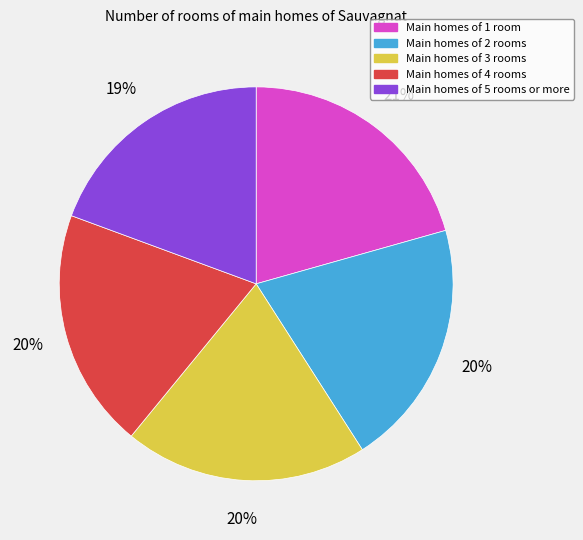

Count the number of slices in the pie.

5